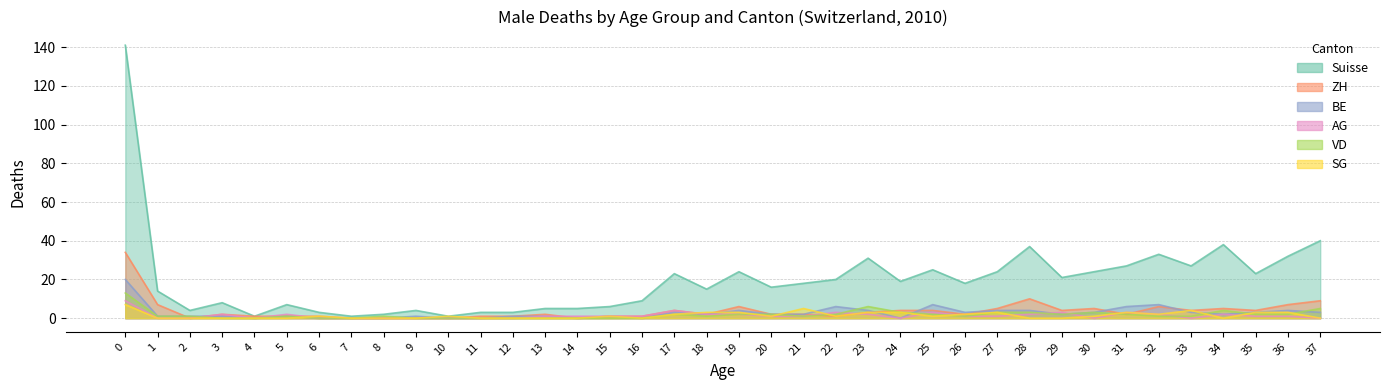

How many interior local peaks does the VD series have?

1